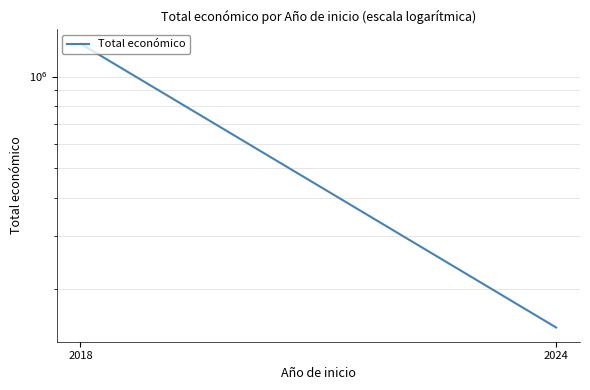

Reading left to right, list all the values displayed in this chart.

2018=1281978	2024=150000